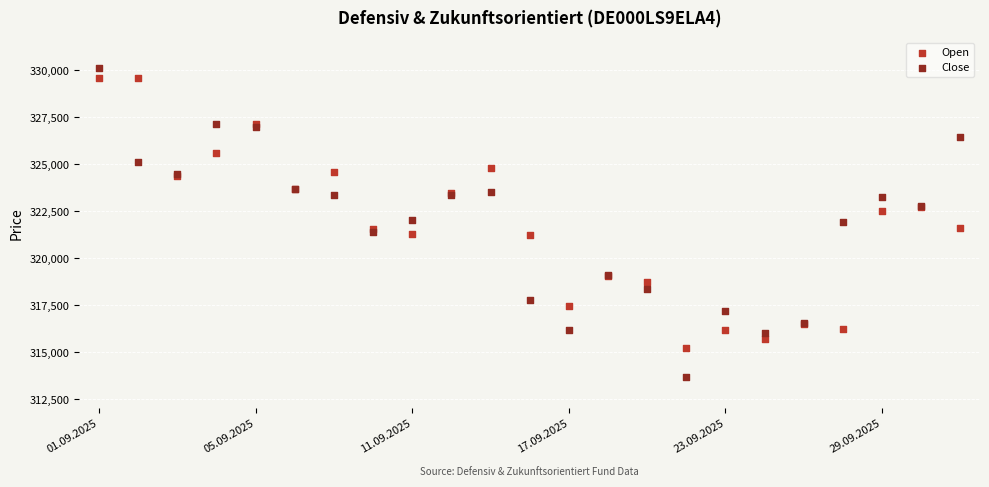

Which series has the widest spread of Y values?

Close